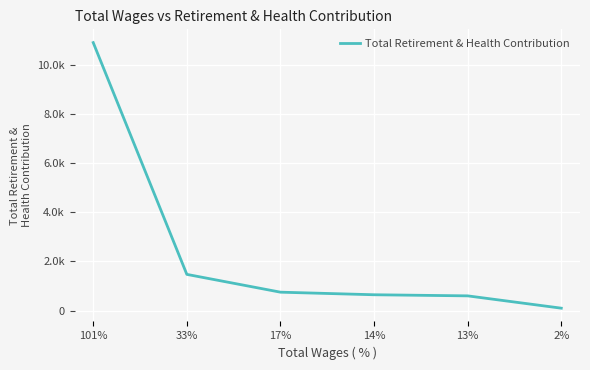

Where does the data first go above 749?

101%